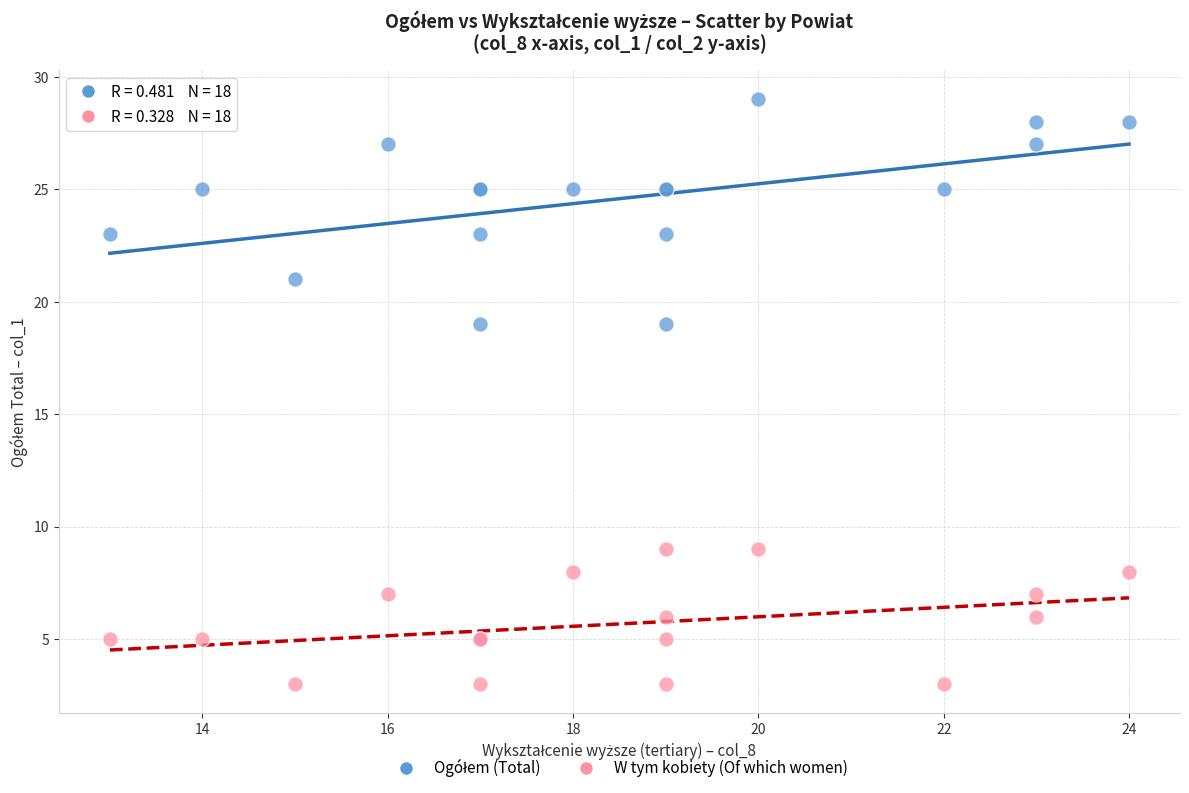

What is the X range (max minus min) for the scatter plot?

11